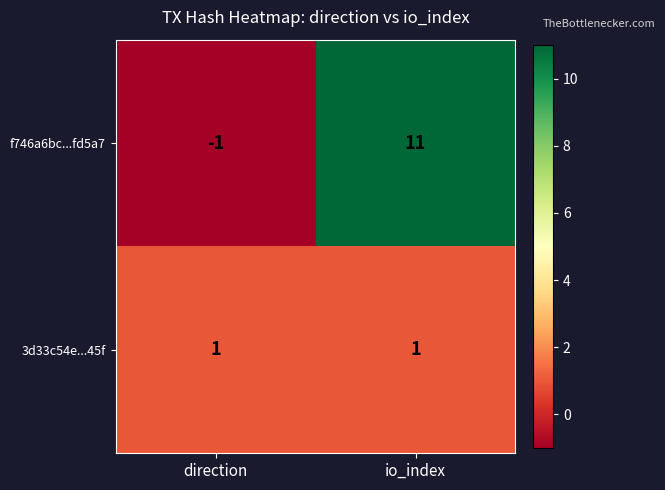

What is the difference between the maximum and minimum values in the f746a6bc...fd5a7 series?

12